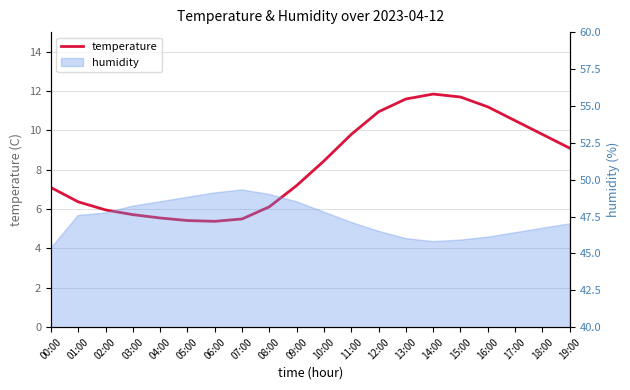

The chart shows a value of 11.8 at 14:00. True or false?

True